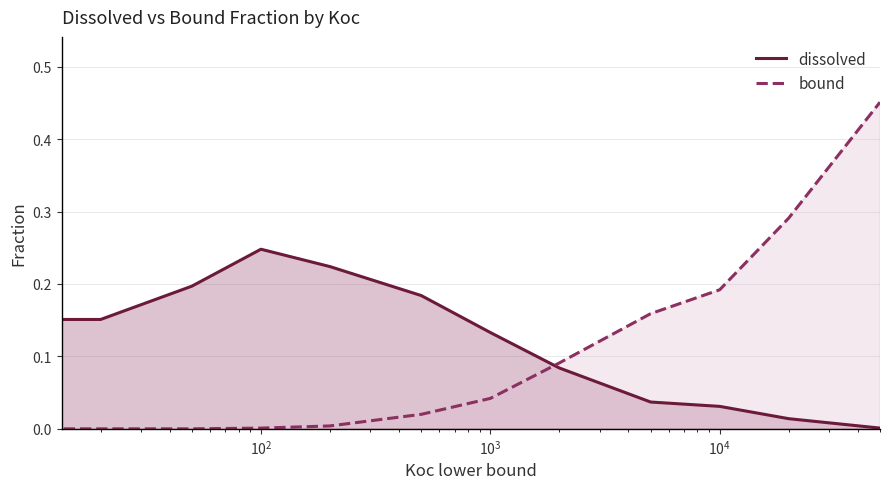

What is the difference between the maximum and minimum values in the bound series?

0.5